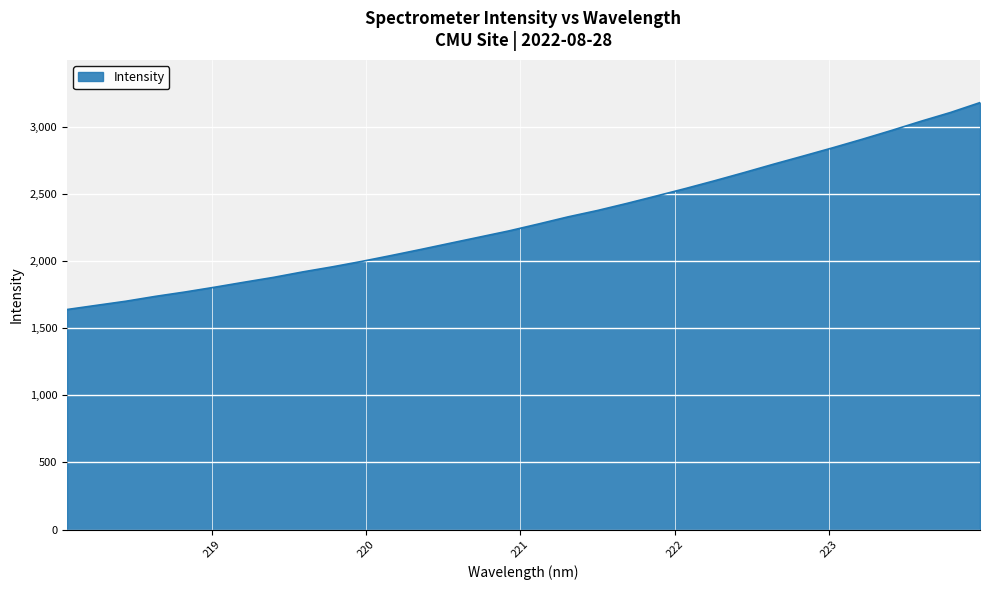

What is the greatest value displayed?

3178.0